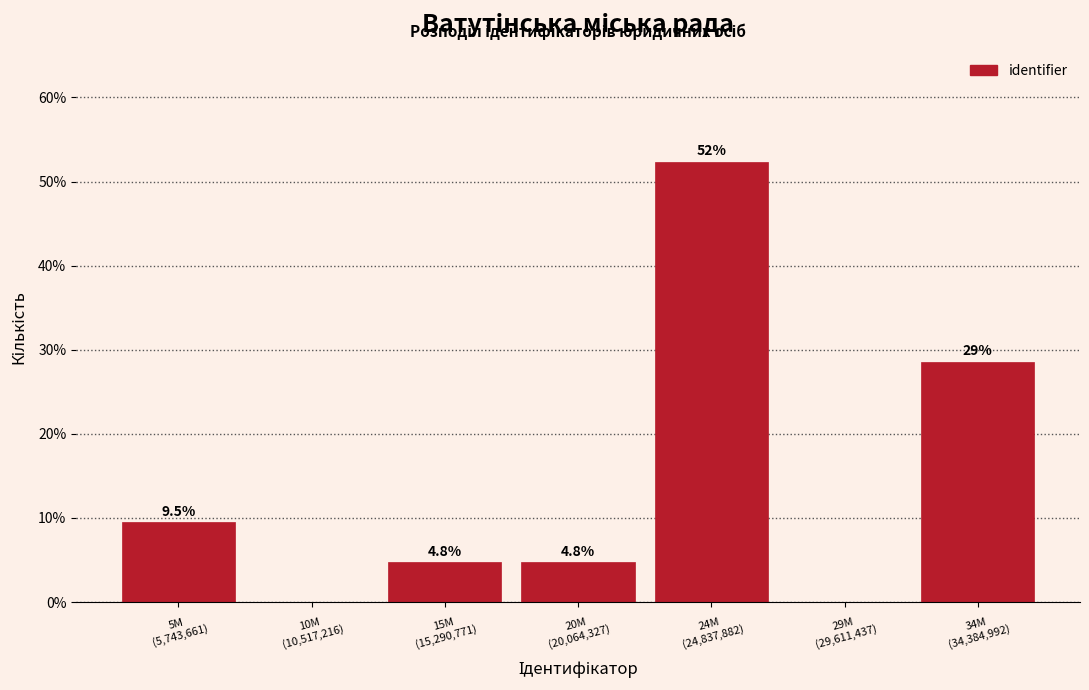

What is the greatest value displayed?

52.4